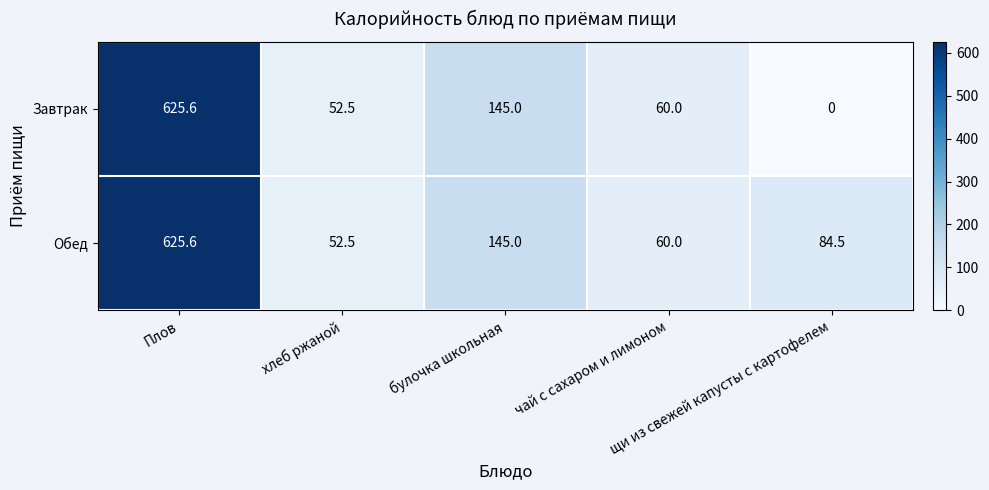

What is the greatest value displayed?

625.6